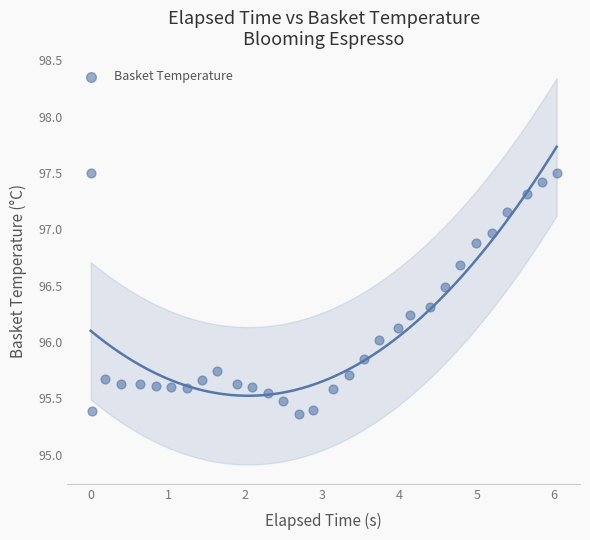

What is the range of X values (max minus min)?

6.0